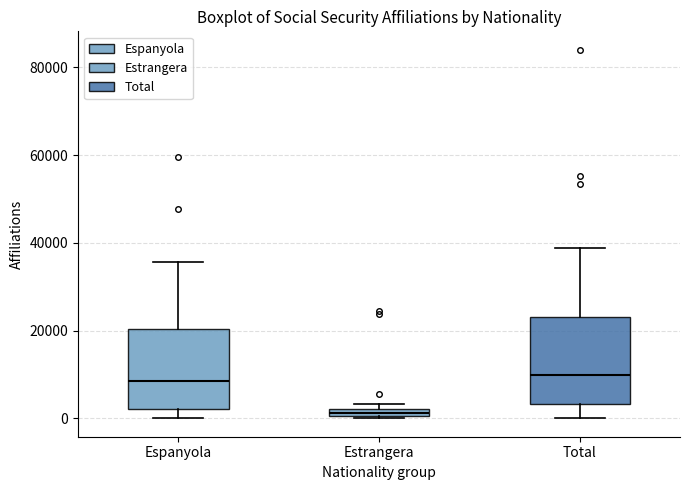

Where is the lower edge of the box for Total on the y-axis? The values are not printed on the chart, so give them approximately, as read against the axis.

4000